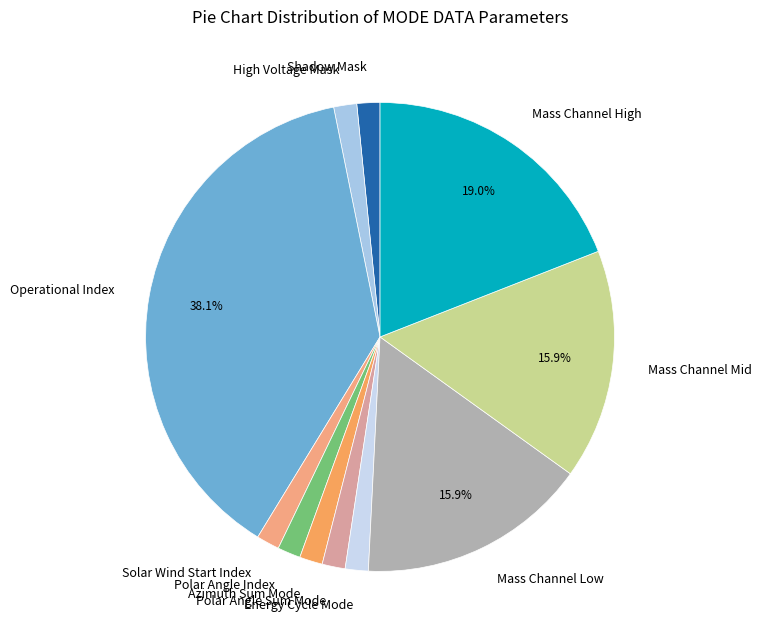

What is the largest slice in the pie chart?

Operational Index